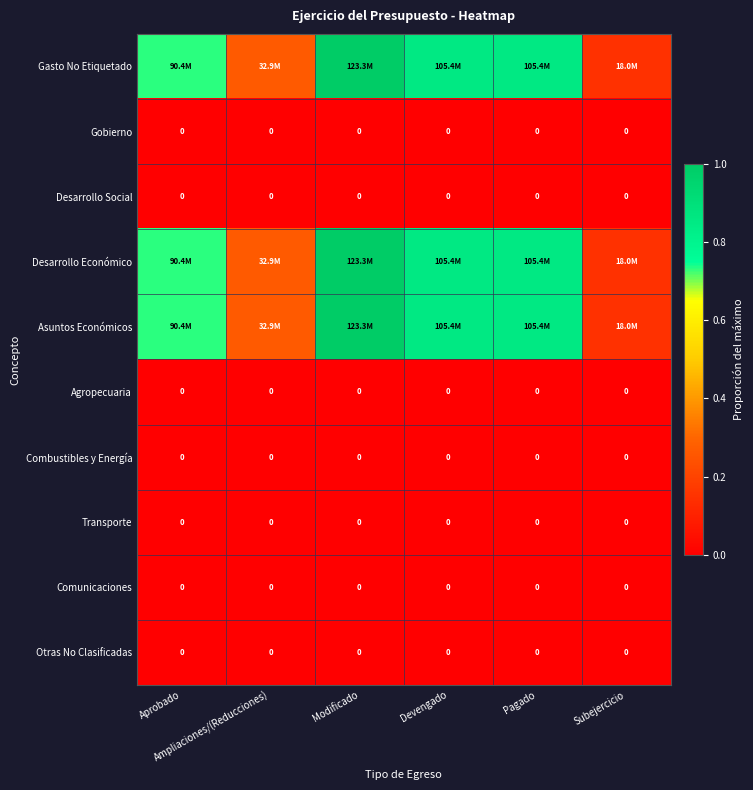

Rank the series at Pagado from lowest to highest value.

Gobierno, Desarrollo Social, Agropecuaria, Combustibles y Energía, Transporte, Comunicaciones, Otras No Clasificadas, Gasto No Etiquetado, Desarrollo Económico, Asuntos Económicos